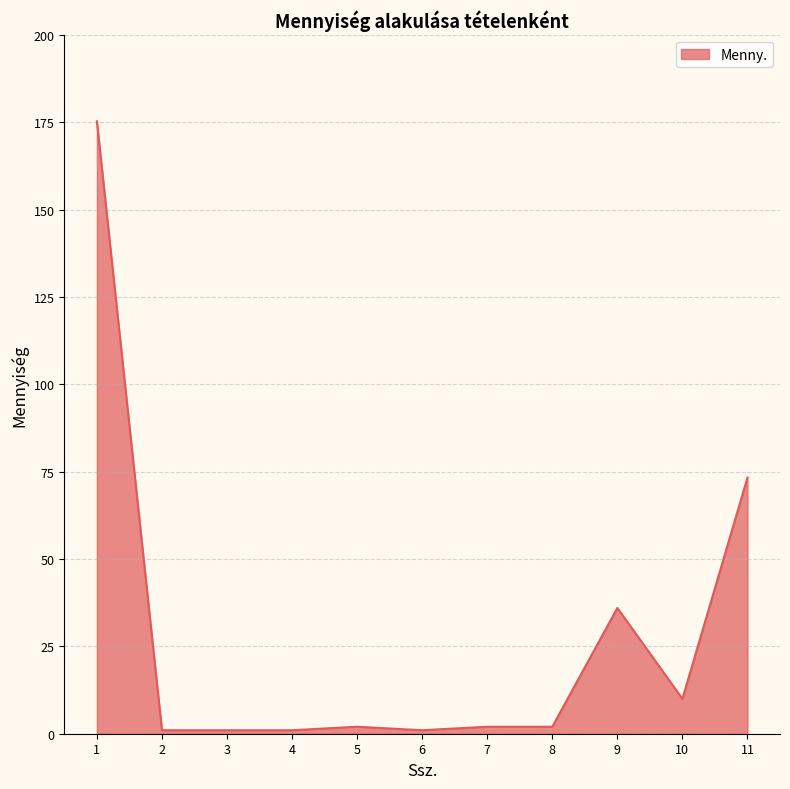

At which label is the value closest to 88?

11